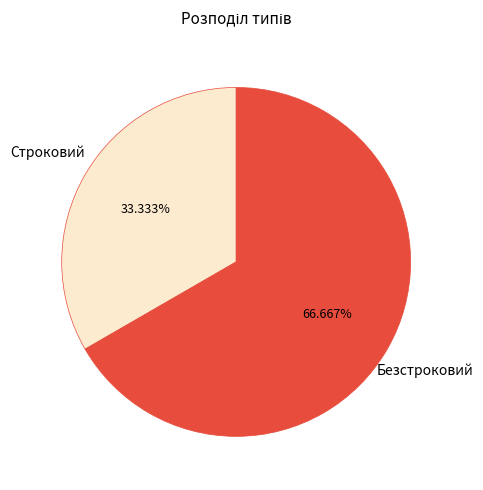

Which slice is the largest?

Безстроковий